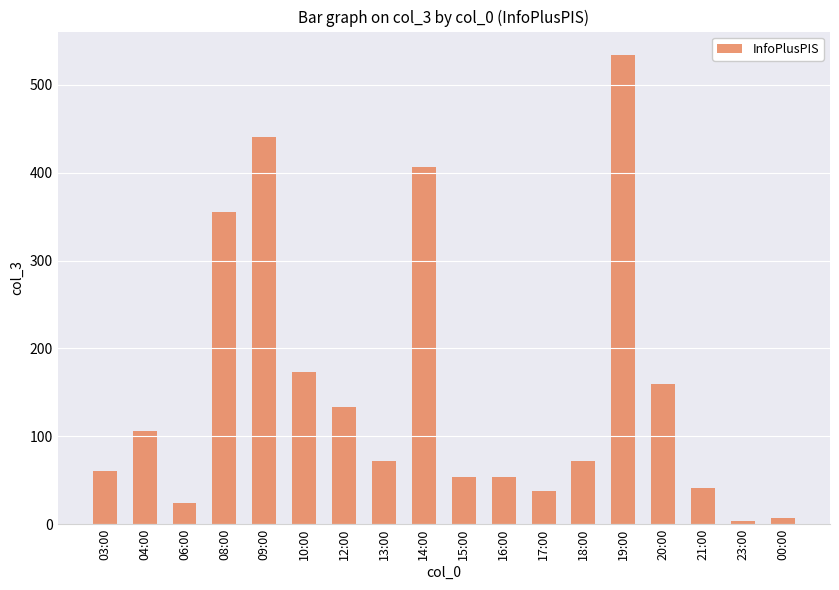

Between 00:00 and 16:00, which is larger?

16:00